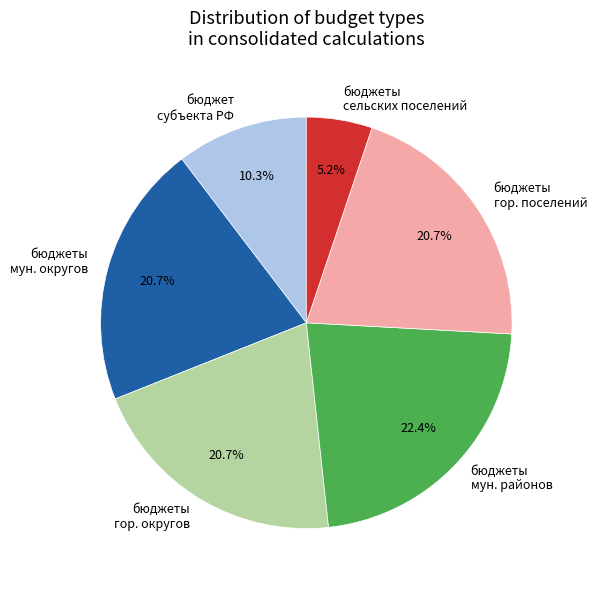

To the nearest percent, what is the average slice percentage?

17%